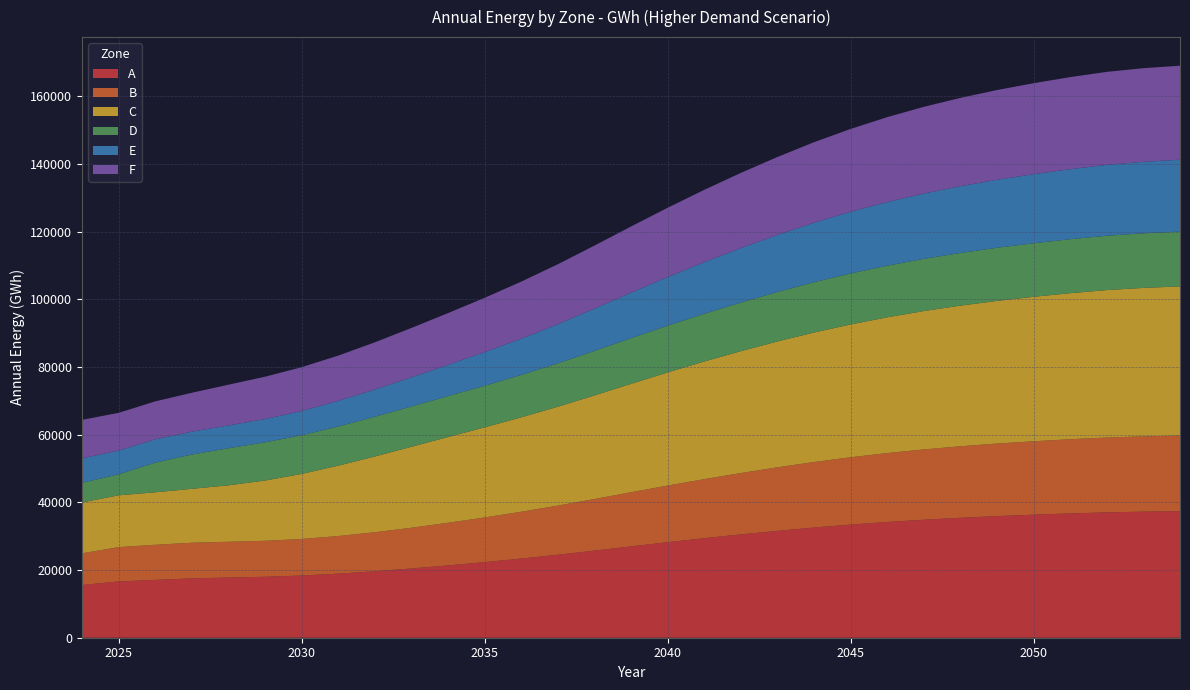

Reading left to right, transcribe all the data shown in this chart.

A: 2024=15570	2025=16630	2026=17090	2027=17530	2028=17780	2029=18010	2030=18370	2031=18930	2032=19630	2033=20450	2034=21360	2035=22330	2036=23380	2037=24510	2038=25730	2039=26980	2040=28210	2041=29400	2042=30520	2043=31570	2044=32550	2045=33420	2046=34190	2047=34860	2048=35430	2049=35930	2050=36350	2051=36720	2052=37030	2053=37240	2054=37380
B: 2024=9360	2025=10140	2026=10370	2027=10530	2028=10570	2029=10630	2030=10800	2031=11110	2032=11530	2033=12040	2034=12600	2035=13200	2036=13840	2037=14520	2038=15250	2039=16000	2040=16740	2041=17450	2042=18130	2043=18770	2044=19360	2045=19890	2046=20360	2047=20770	2048=21130	2049=21430	2050=21690	2051=21920	2052=22110	2053=22250	2054=22340
C: 2024=15030	2025=15290	2026=15500	2027=15920	2028=16670	2029=17790	2030=19210	2031=20780	2032=22380	2033=23910	2034=25320	2035=26610	2036=27870	2037=29200	2038=30590	2039=32010	2040=33410	2041=34740	2042=35990	2043=37170	2044=38250	2045=39230	2046=40100	2047=40870	2048=41540	2049=42140	2050=42670	2051=43140	2052=43560	2053=43850	2054=44060
D: 2024=5790	2025=6210	2026=8760	2027=10130	2028=10960	2029=11290	2030=11430	2031=11580	2032=11740	2033=11910	2034=12090	2035=12290	2036=12530	2037=12820	2038=13150	2039=13490	2040=13810	2041=14100	2042=14370	2043=14620	2044=14860	2045=15070	2046=15250	2047=15420	2048=15560	2049=15700	2050=15820	2051=15940	2052=16050	2053=16140	2054=16190
E: 2024=7240	2025=7020	2026=6880	2027=6750	2028=6730	2029=6870	2030=7150	2031=7560	2032=8050	2033=8620	2034=9240	2035=9930	2036=10710	2037=11560	2038=12490	2039=13440	2040=14370	2041=15250	2042=16080	2043=16860	2044=17580	2045=18230	2046=18800	2047=19290	2048=19710	2049=20080	2050=20400	2051=20690	2052=20940	2053=21110	2054=21230
F: 2024=11370	2025=11140	2026=11220	2027=11500	2028=12030	2029=12510	2030=12960	2031=13380	2032=13930	2033=14580	2034=15290	2035=16050	2036=16860	2037=17720	2038=18630	2039=19560	2040=20470	2041=21360	2042=22220	2043=23020	2044=23780	2045=24460	2046=25080	2047=25620	2048=26100	2049=26510	2050=26880	2051=27200	2052=27470	2053=27660	2054=27780